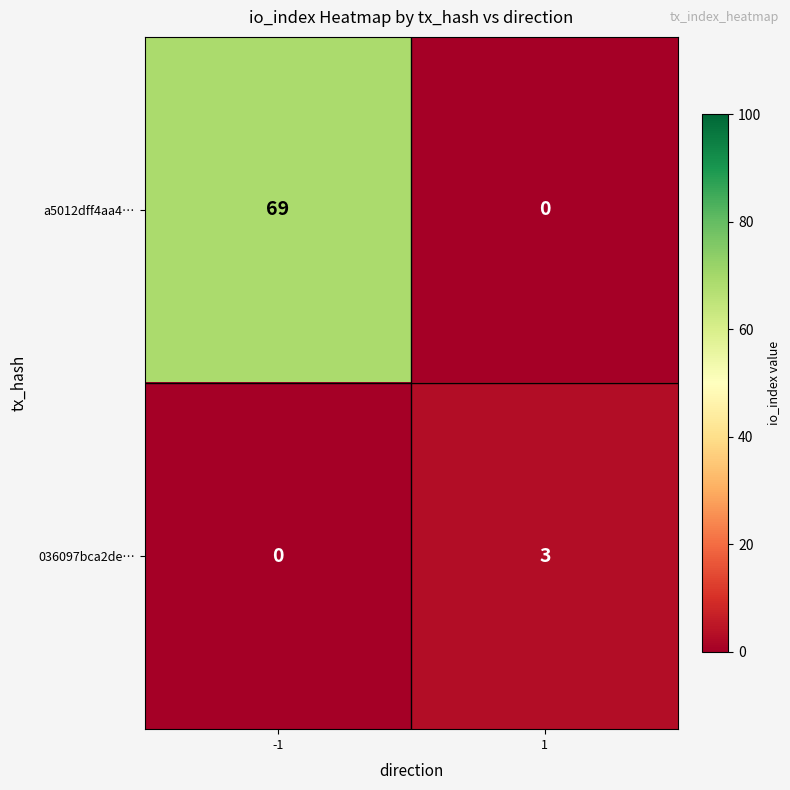

What is the sum of all a5012dff4aa4… values?

69